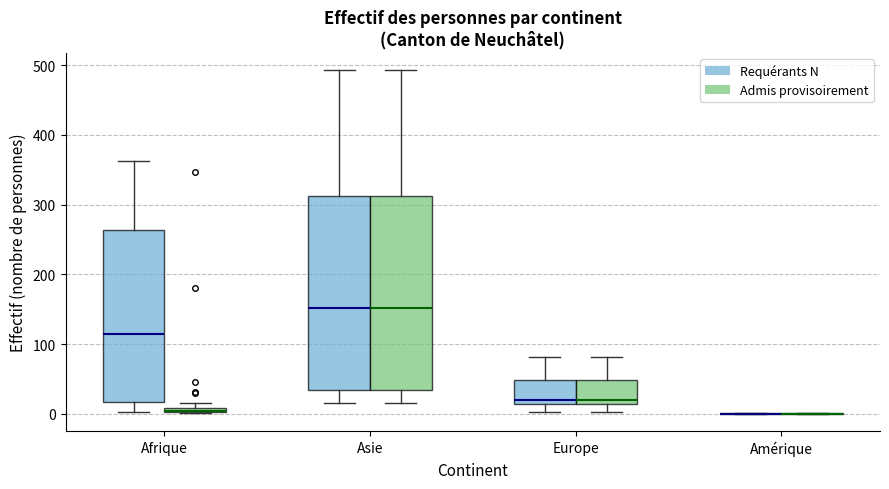

Where is the upper edge of the box for Afrique (Admis provisoirement) on the y-axis? The values are not printed on the chart, so give them approximately, as read against the axis.

10